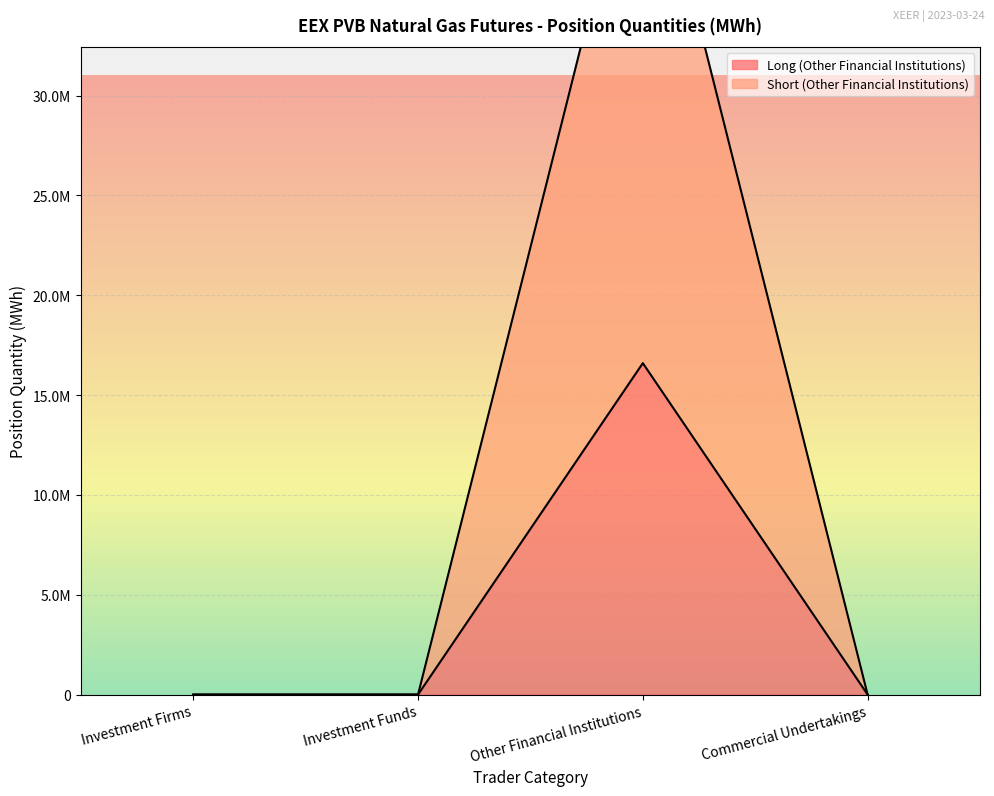

What are all the series names shown in the legend?

Long (Other Financial Institutions), Short (Other Financial Institutions)